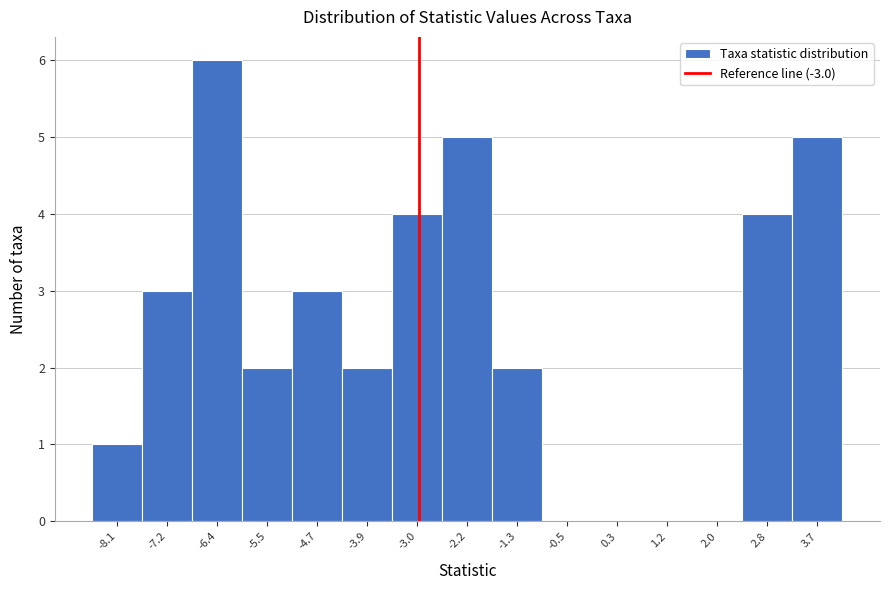

What is the height of the bar covering -6.0 to -5.1 on the x-axis? Neither the bar edges nor the heights are printed on the chart, so give them approximately, as read against the axes.

2